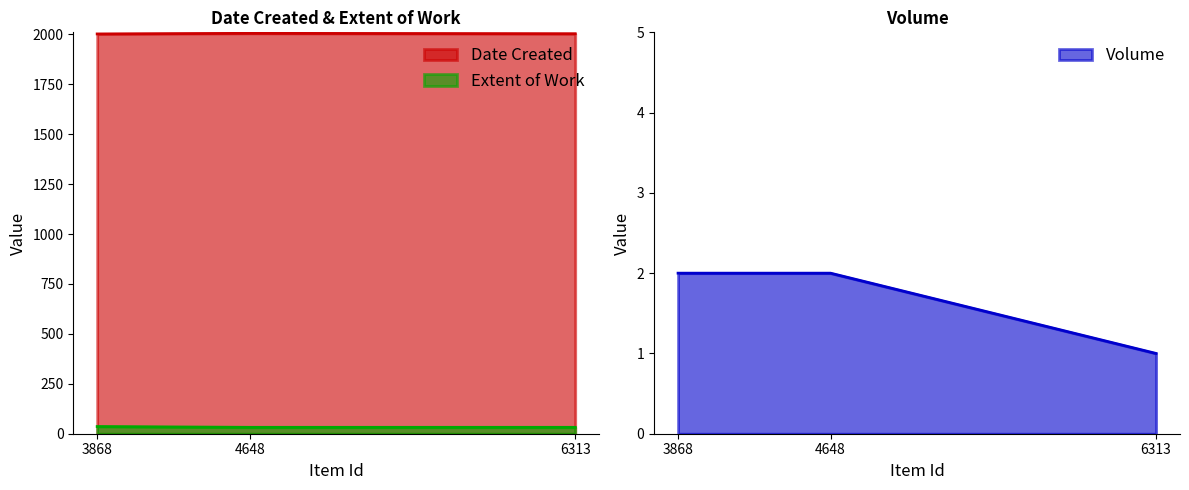

What is the sum of all Extent of Work values?

100